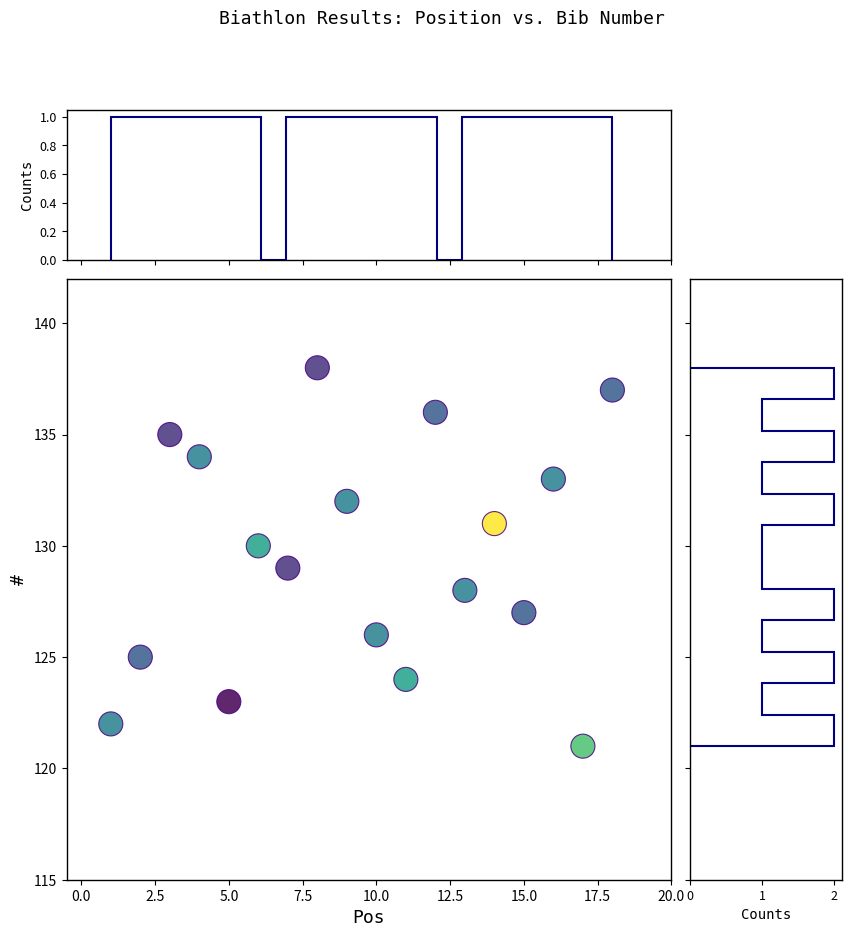

What is the range of X values (max minus min)?

17